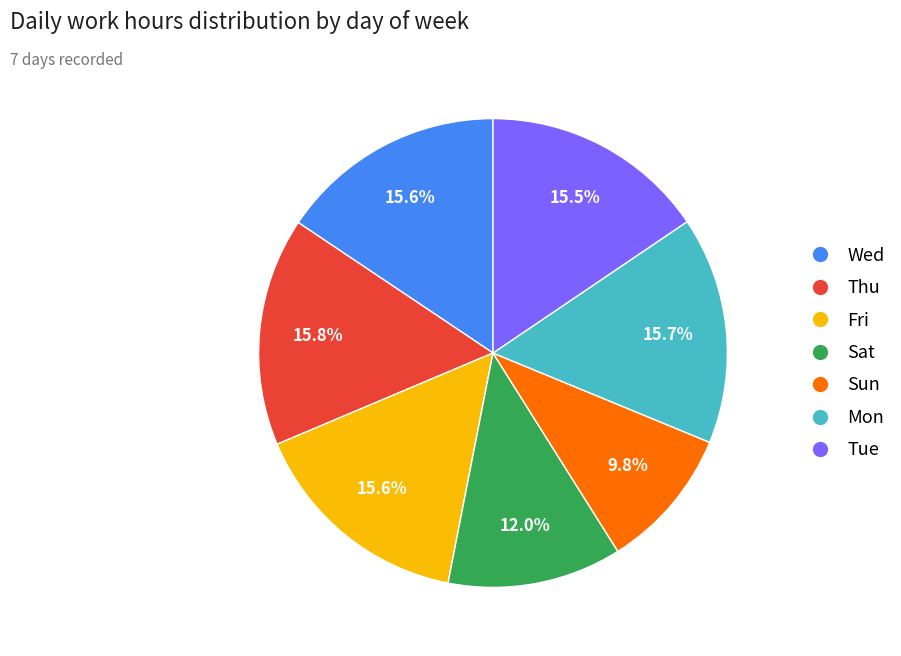

Between Sat and Fri, which is larger?

Fri